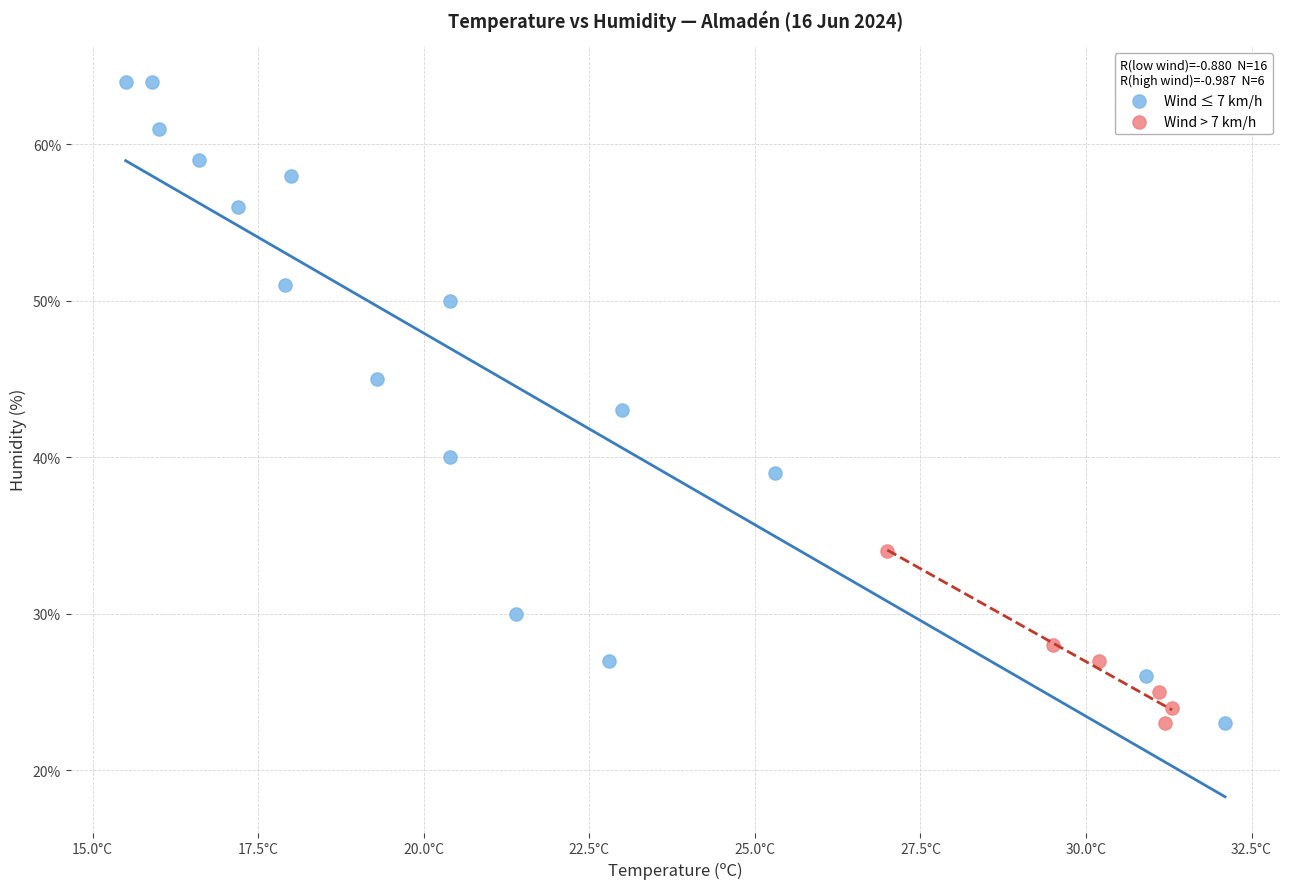

Which series has the widest spread of Y values?

Wind ≤ 7 km/h